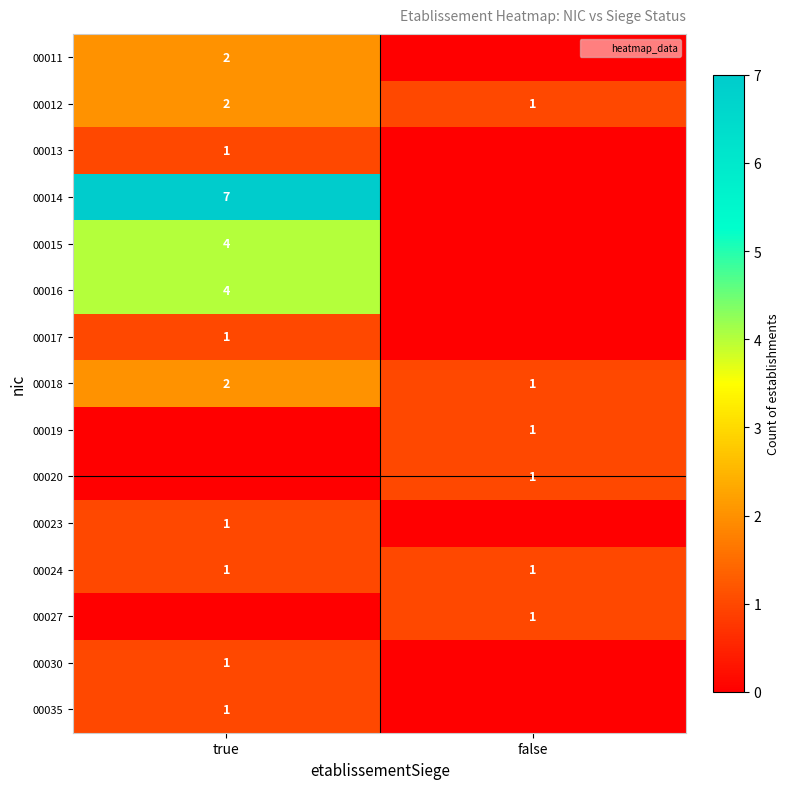

The value of 00011 at true is 2. True or false?

True